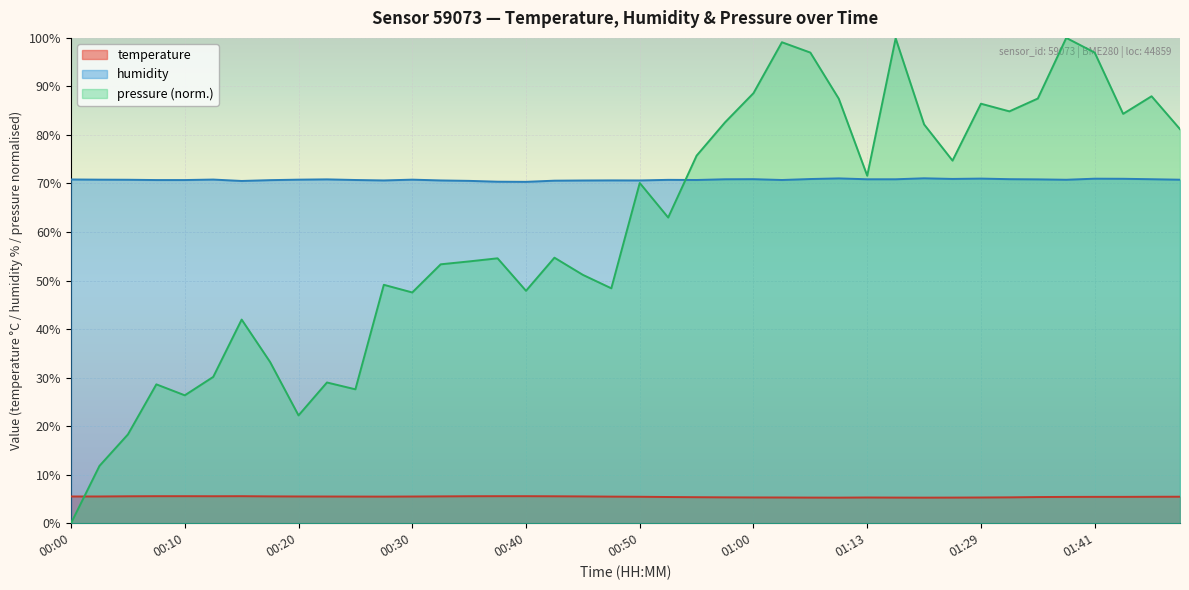

At which category does humidity reach its first local peak?

00:13